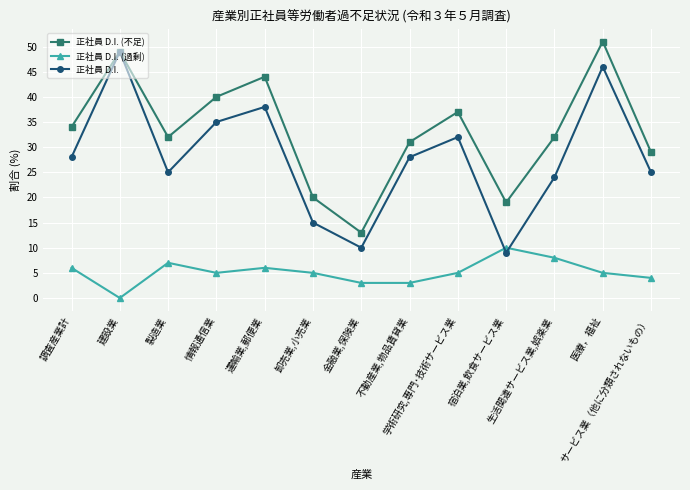

What is the approximate value of 正社員 D.I. at 情報通信業?

35